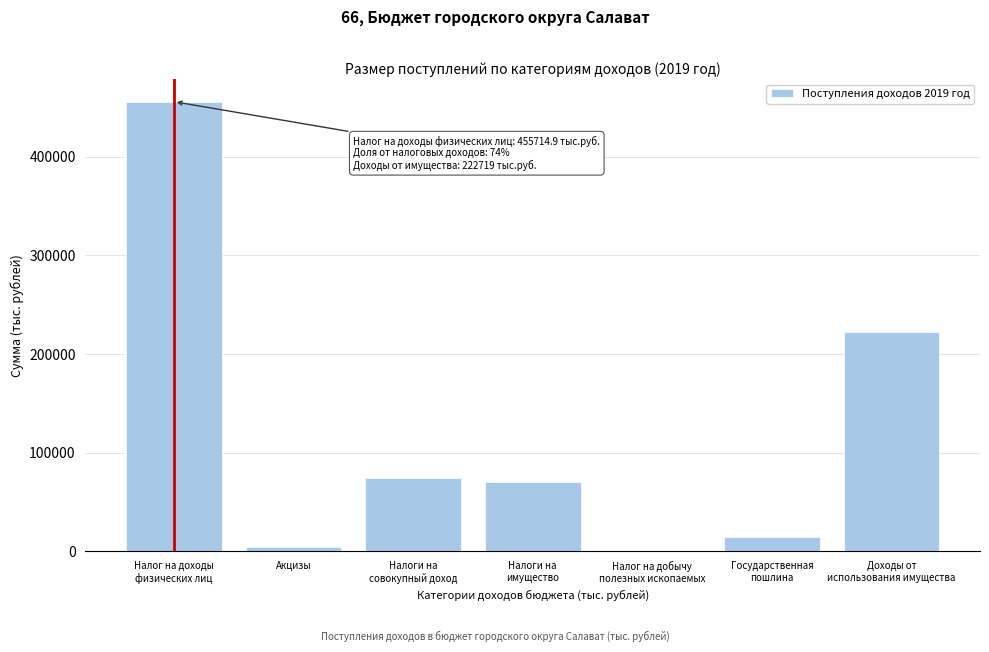

What is the greatest value displayed?

455714.9